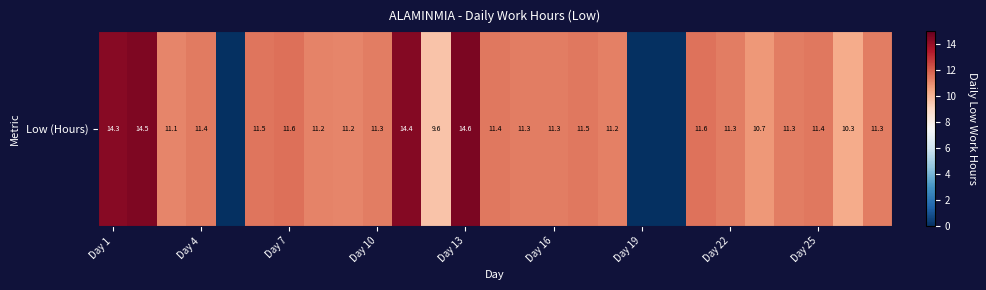

Reading left to right, what are all the values shown in this chart?

14.3	14.5	11.1	11.4	0.0	11.5	11.6	11.2	11.2	11.3	14.4	9.6	14.6	11.4	11.3	11.3	11.5	11.2	0.0	0.0	11.6	11.3	10.7	11.3	11.4	10.3	11.3